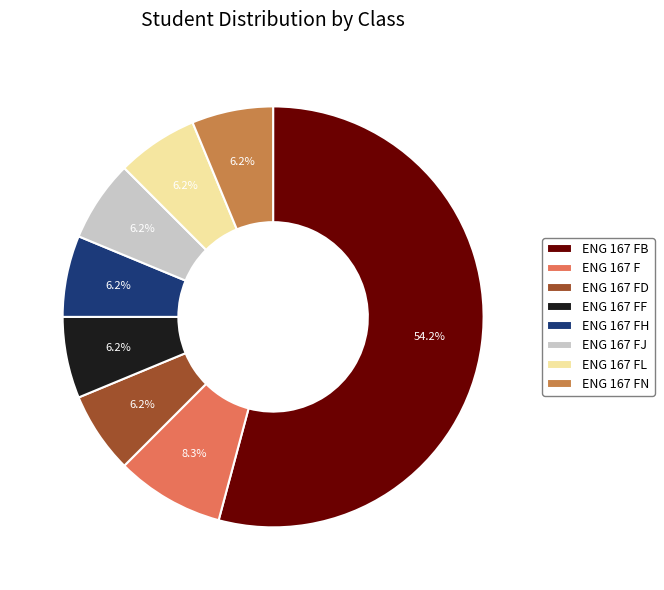

Which category accounts for the majority?

ENG 167 FB